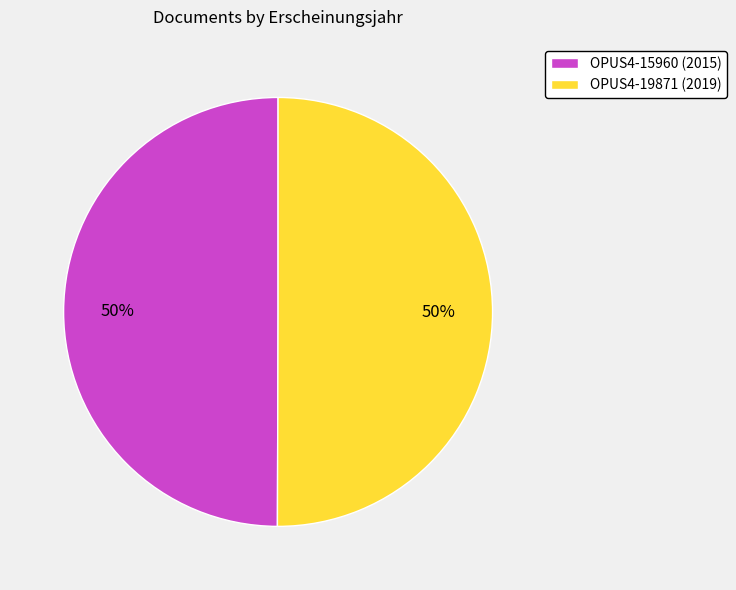

Combined, do OPUS4-15960 (2015) and OPUS4-19871 (2019) account for over 50%?

Yes